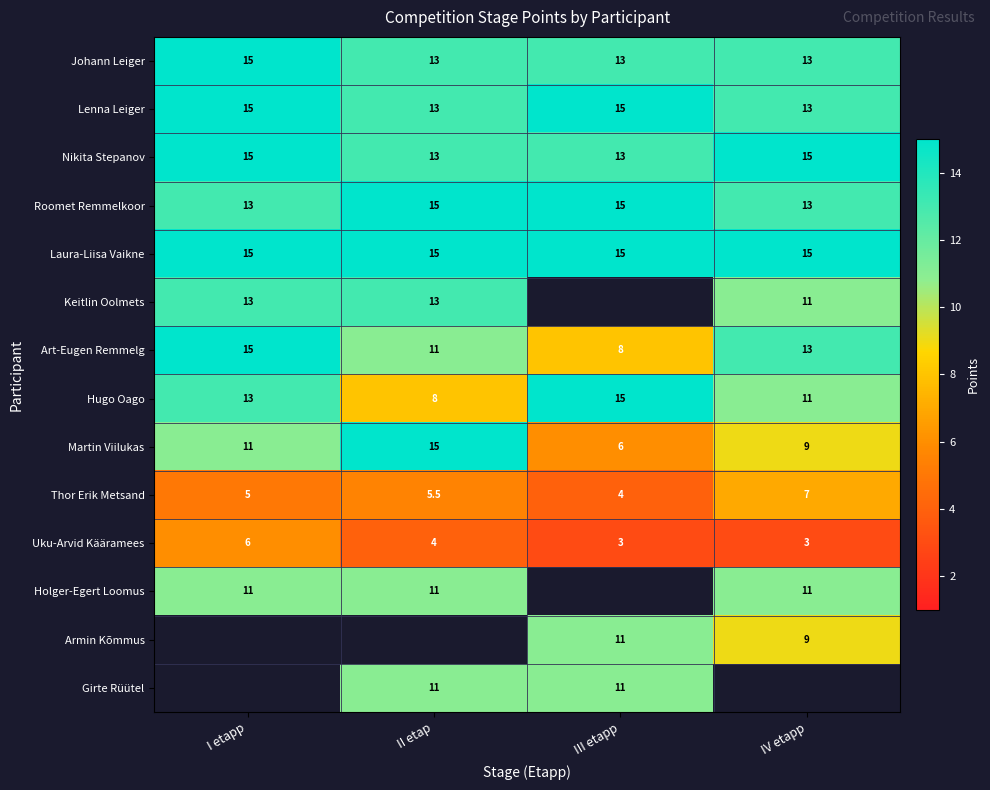

How many Martin Viilukas values are between 9 and 15?

3